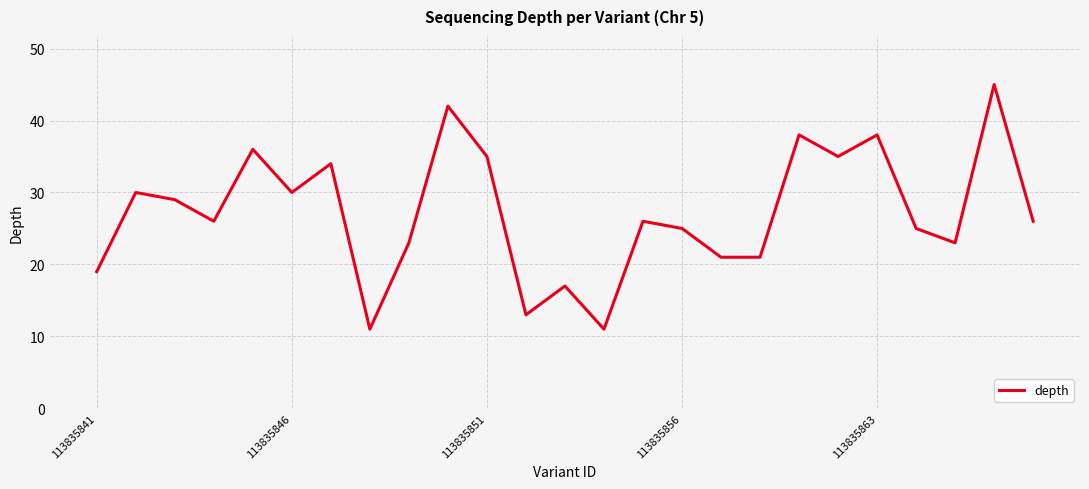

What is the maximum value shown in the chart?

45